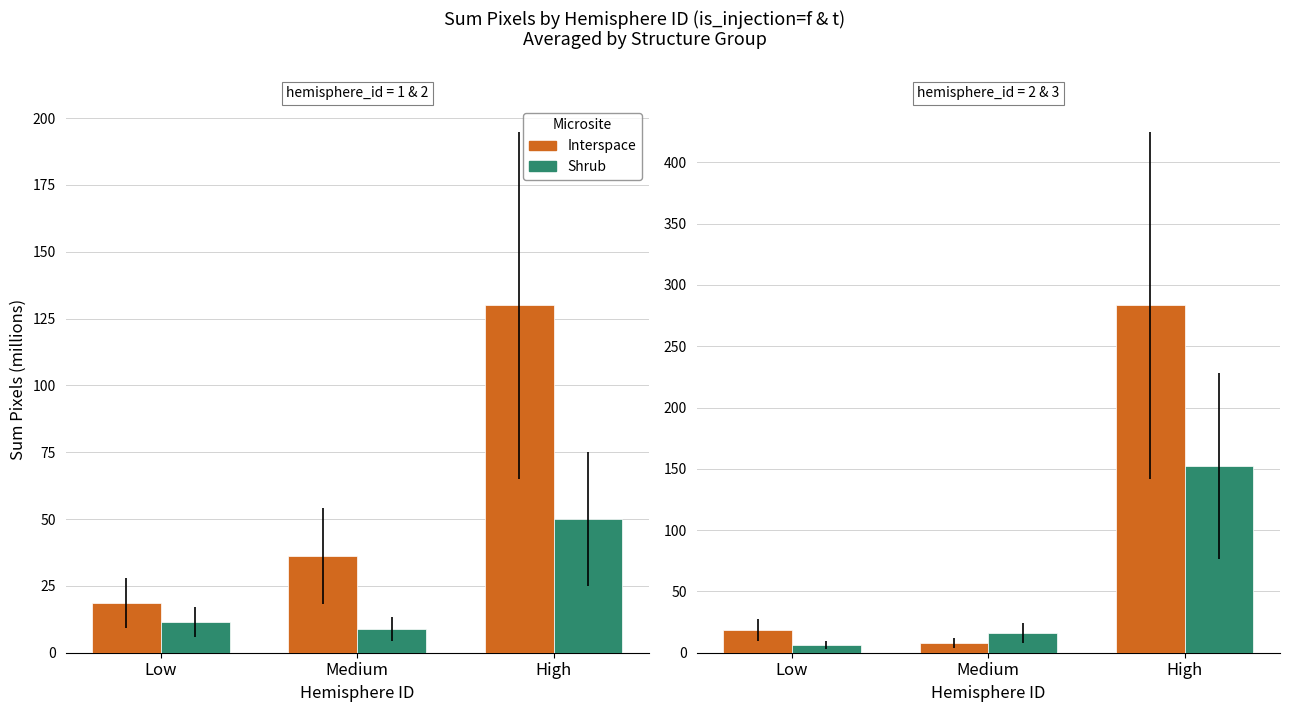

List the series in order of their overall mean, highest first.

Interspace, Shrub